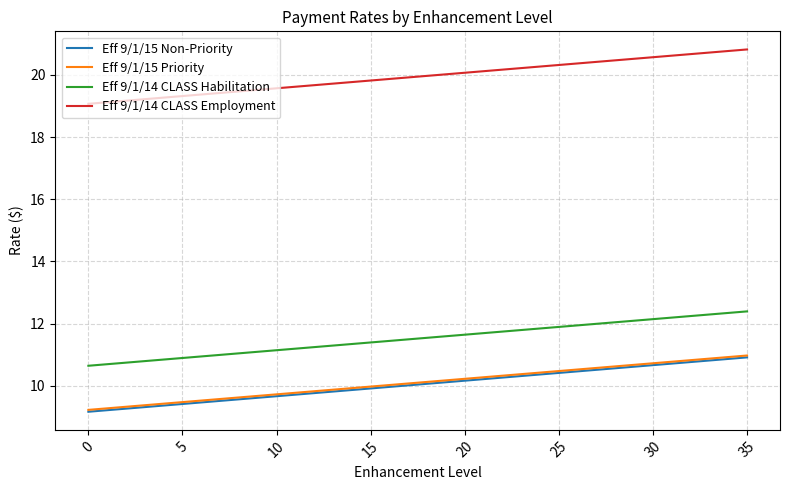

What is the maximum value shown in the chart?

20.8